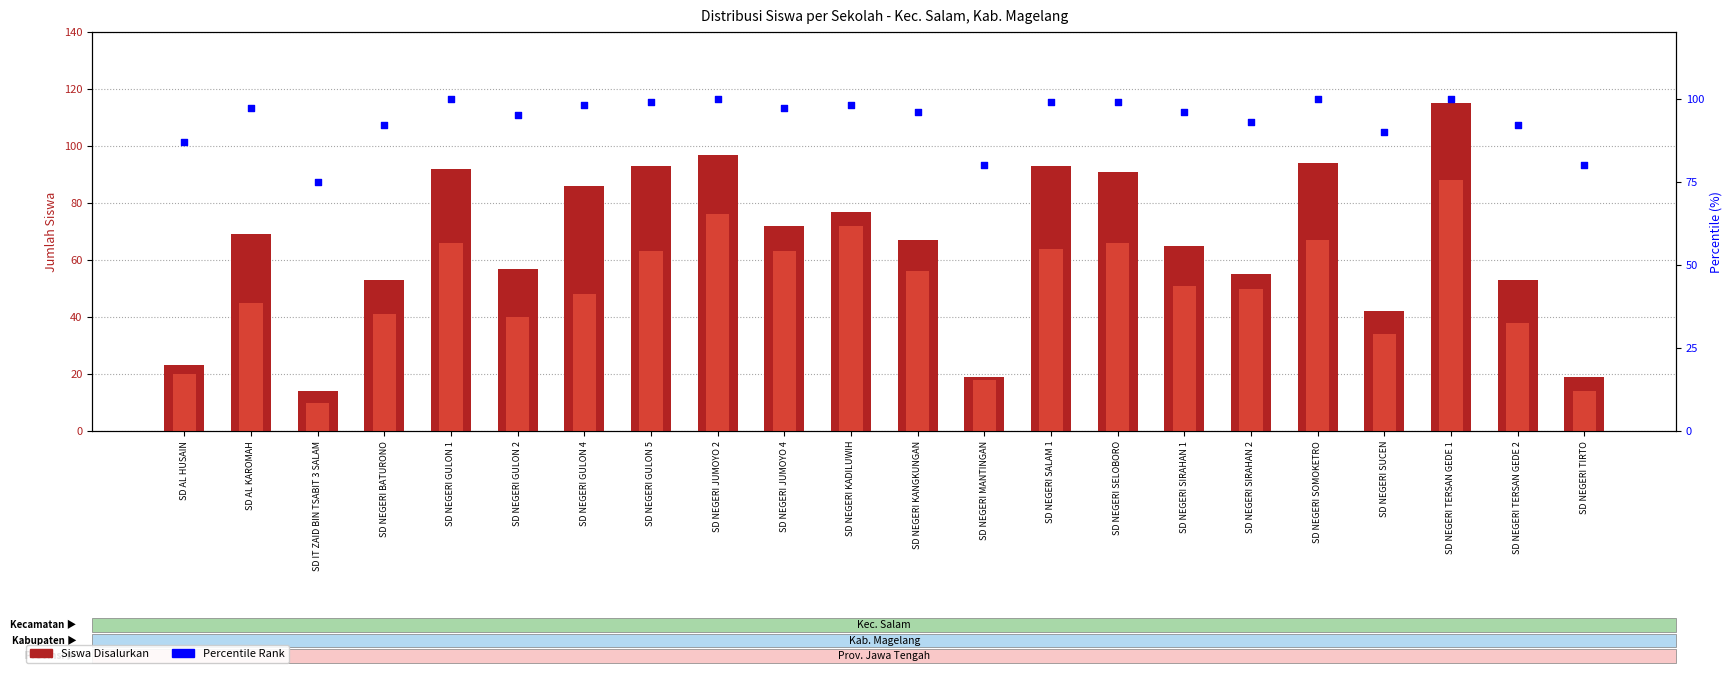

Is the value of Percentile (%) at SD AL HUSAIN greater than the value of Siswa Disalurkan at SD NEGERI MANTINGAN?

Yes